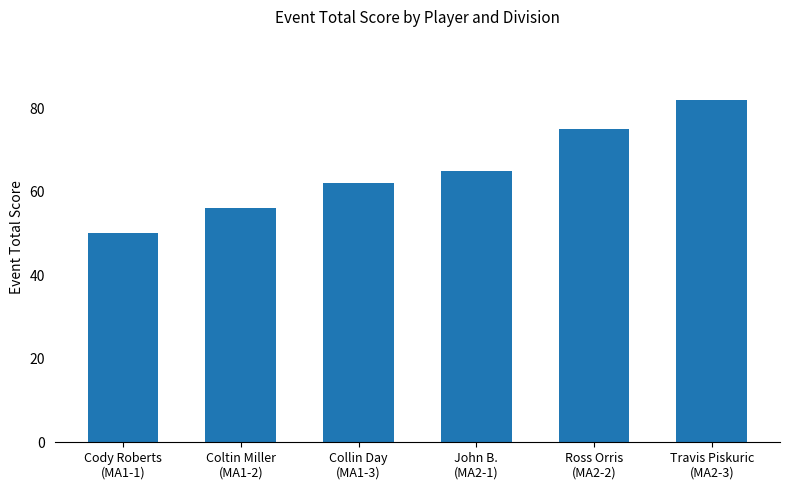

True or false: the data shows 73 at Cody Roberts
(MA1-1).

False